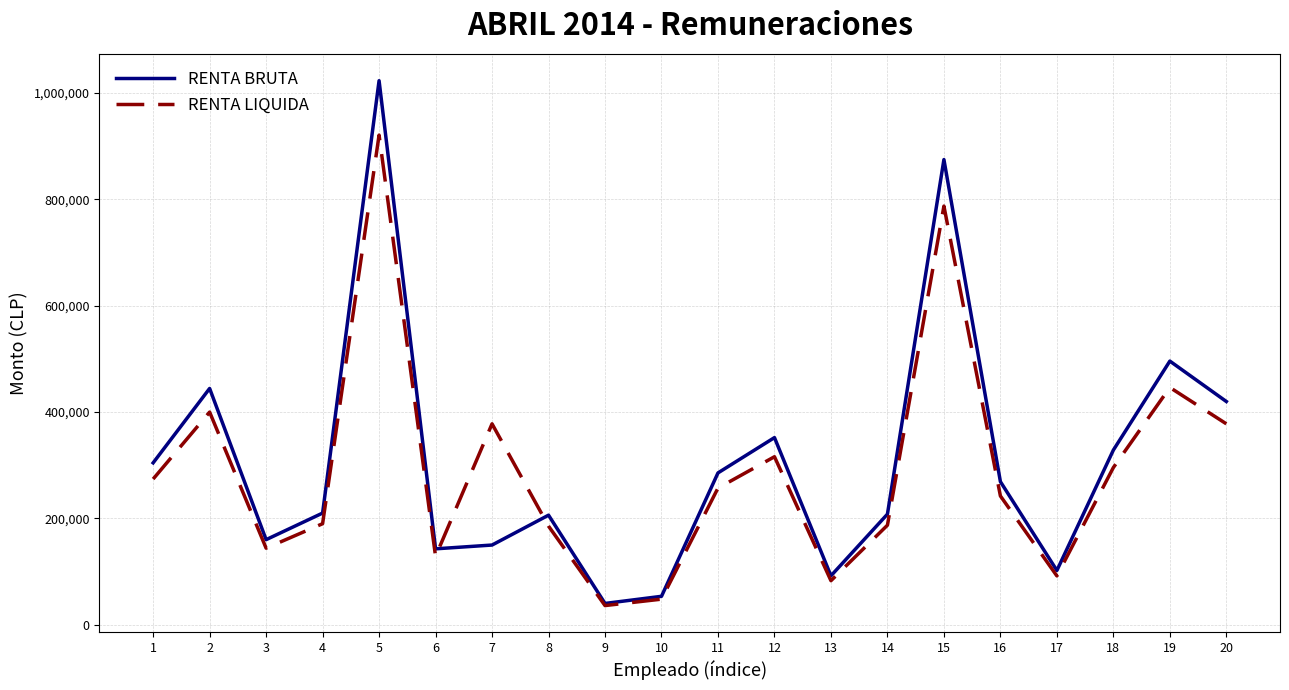

Rank the series by their average value, from highest to lowest.

RENTA BRUTA, RENTA LIQUIDA